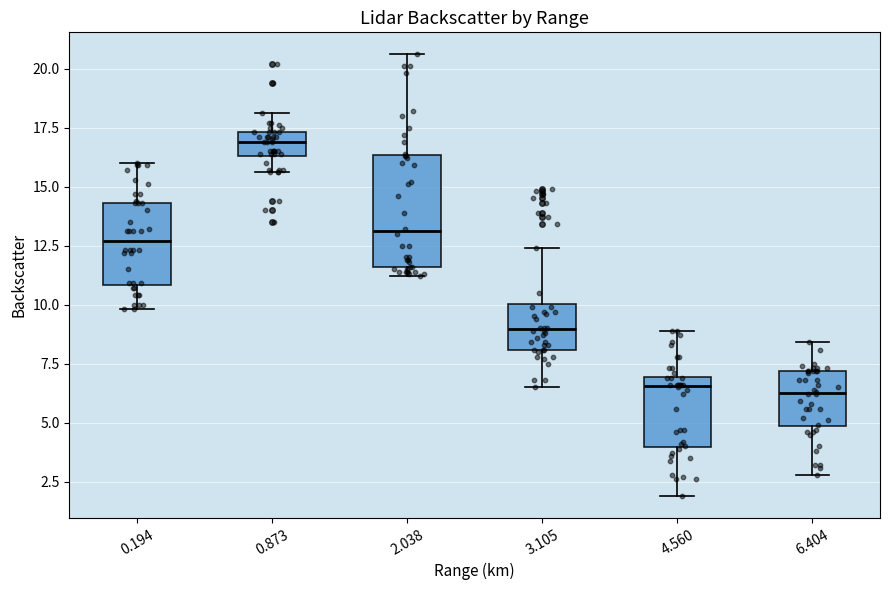

Reading left to right, transcribe this box plot: for each box, give where its median line is, the range the box spans, and where its two whiskers end, as read against the y-axis. The values are not printed on the chart, so give them approximately, as read against the axis.

0.194: median 12.5, box 11.0 to 14.5, whiskers 10.0 to 16.0
0.873: median 17.0, box 16.5 to 17.5, whiskers 15.5 to 18.0
2.038: median 13.0, box 11.5 to 16.5, whiskers 11.0 to 20.5
3.105: median 9.0, box 8.0 to 10.0, whiskers 6.5 to 12.5
4.560: median 6.5, box 4.0 to 7.0, whiskers 2.0 to 9.0
6.404: median 6.5, box 5.0 to 7.0, whiskers 3.0 to 8.5